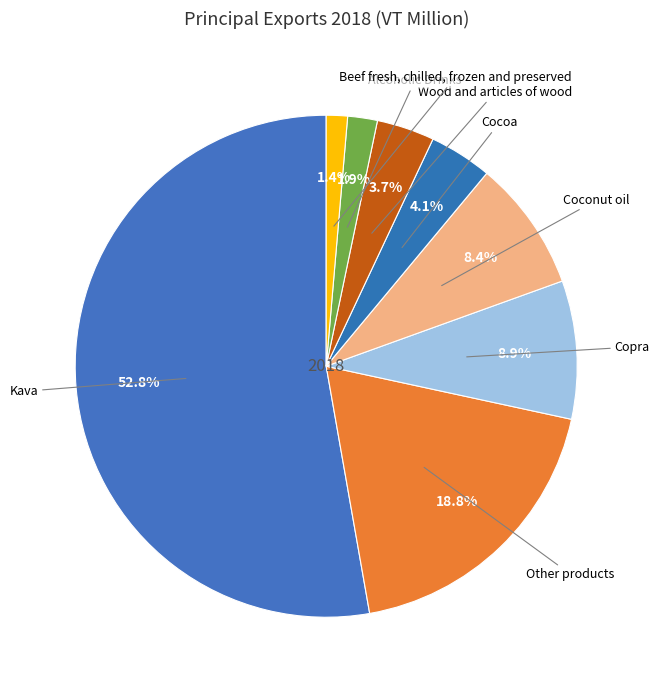

How many slices are in this pie chart?

8